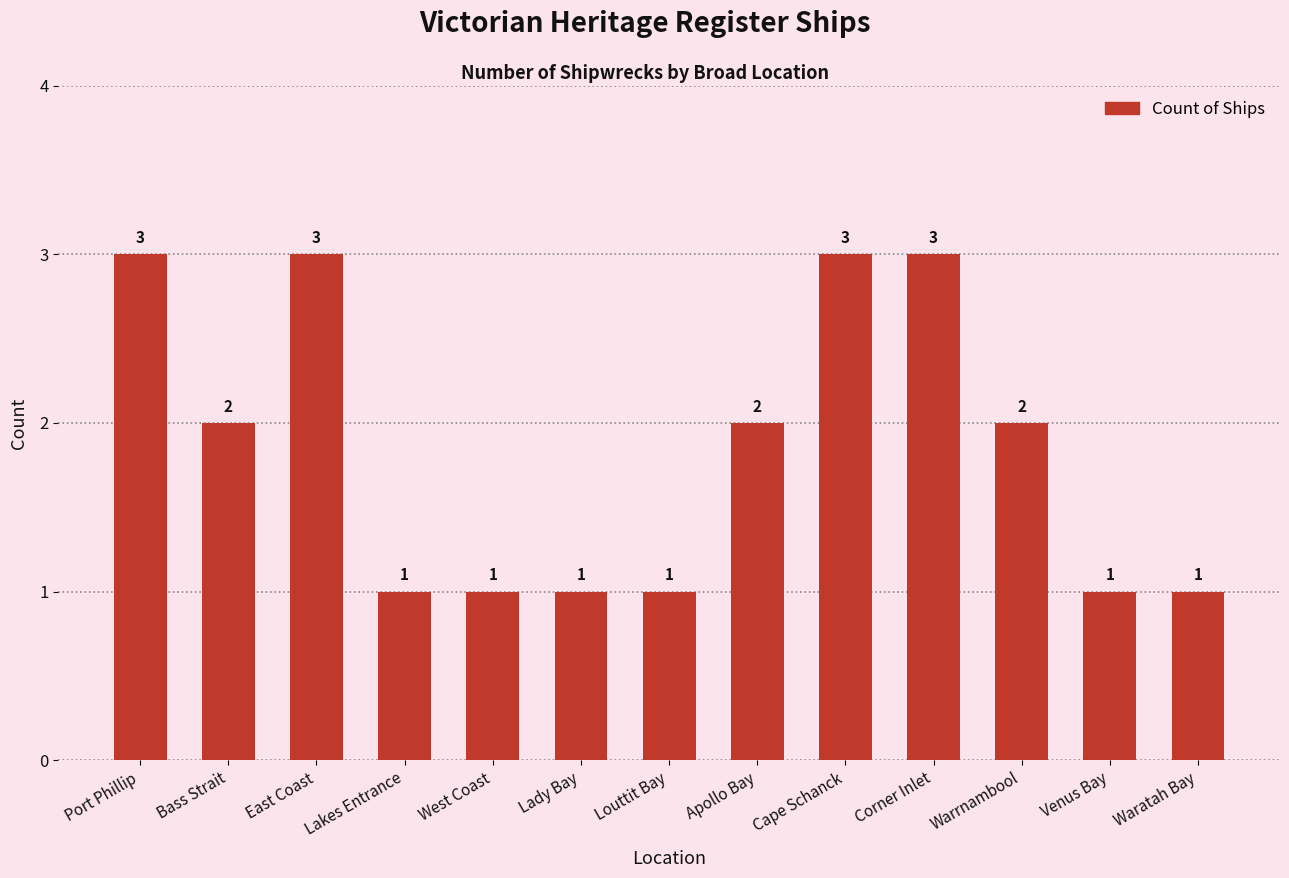

What is the smallest value displayed?

1